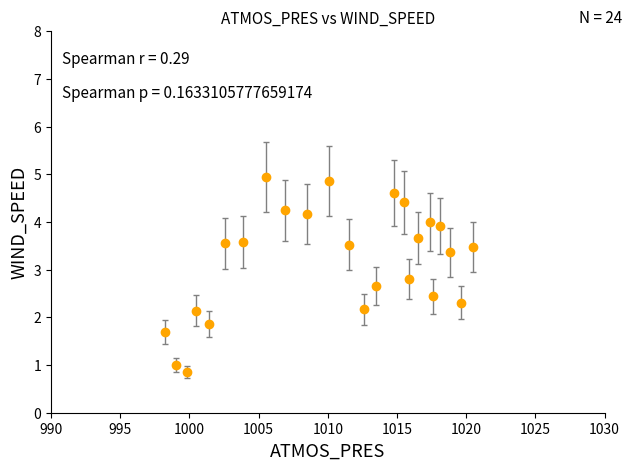

What is the value of the 5th point from the left?

1.9